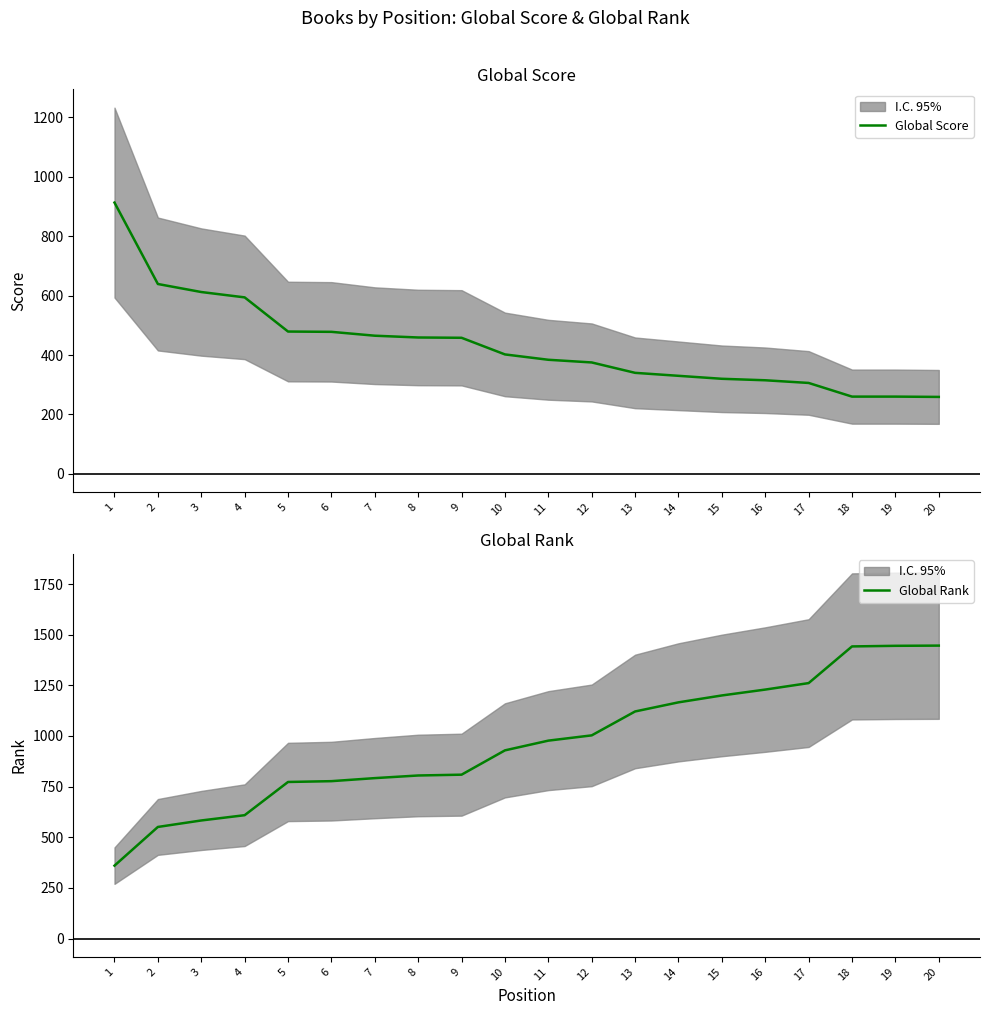

List the series in order of their peak value, highest first.

Global Rank, Global Score